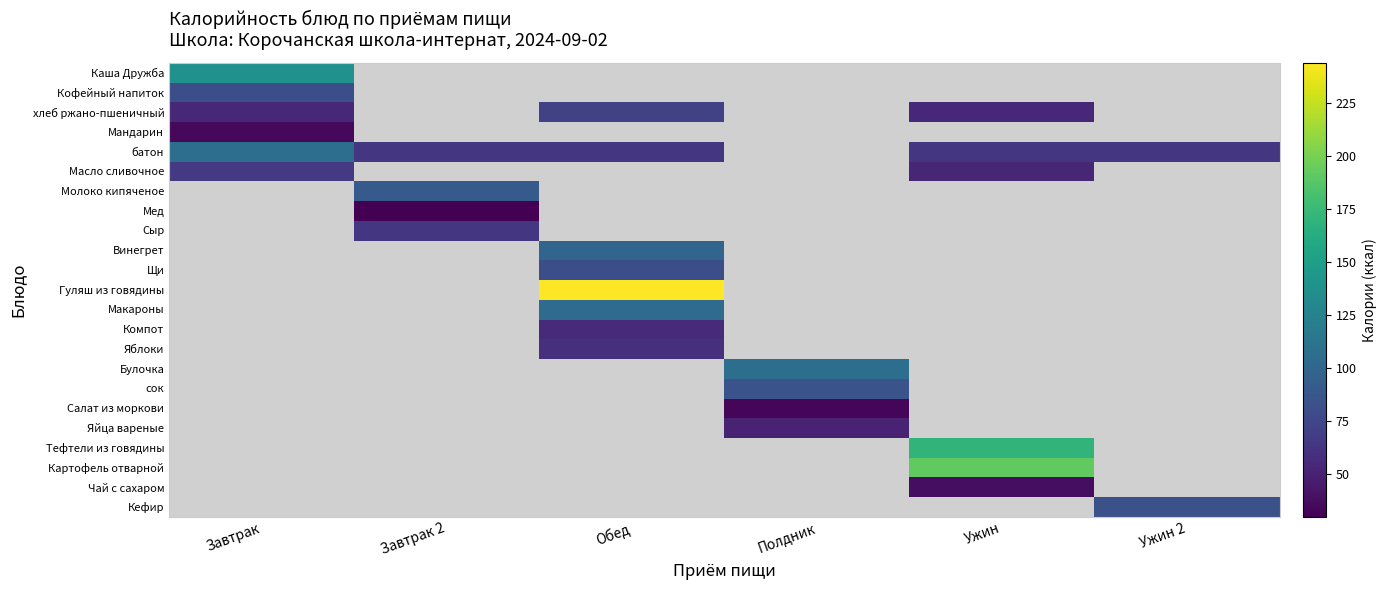

Which series changed the most between Ужин and Ужин 2?

батон